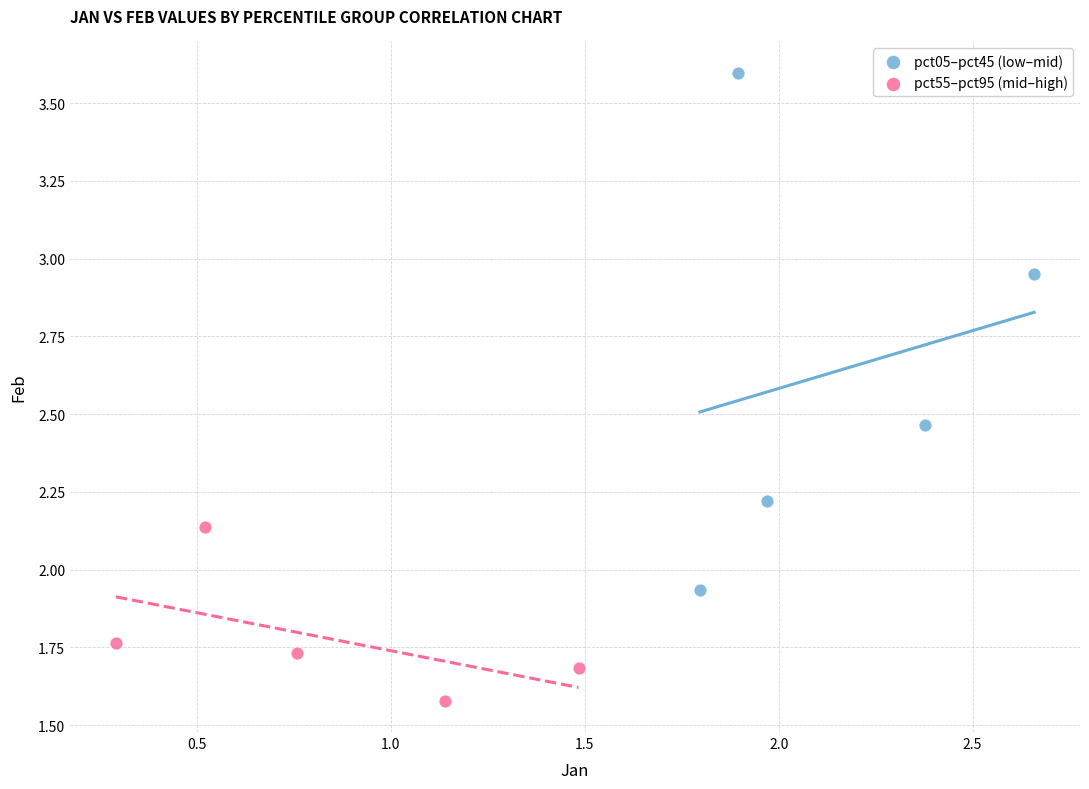

What are all the series names shown in the legend?

pct05–pct45 (low–mid), pct55–pct95 (mid–high)